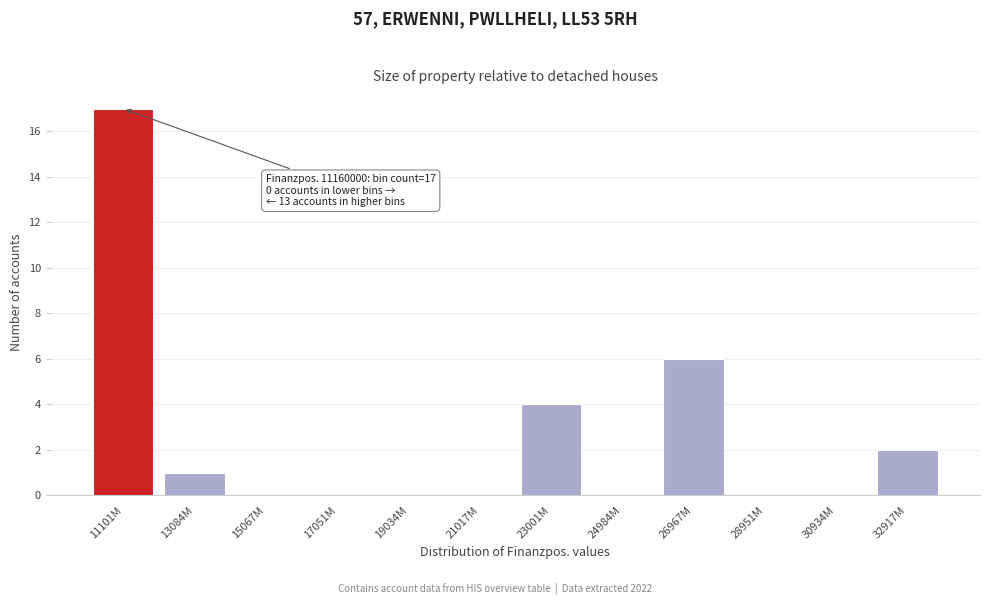

Reading right to left, list all the values displayed in this chart.

32917M=2	30934M=0	28951M=0	26967M=6	24984M=0	23001M=4	21017M=0	19034M=0	17051M=0	15067M=0	13084M=1	11101M=17